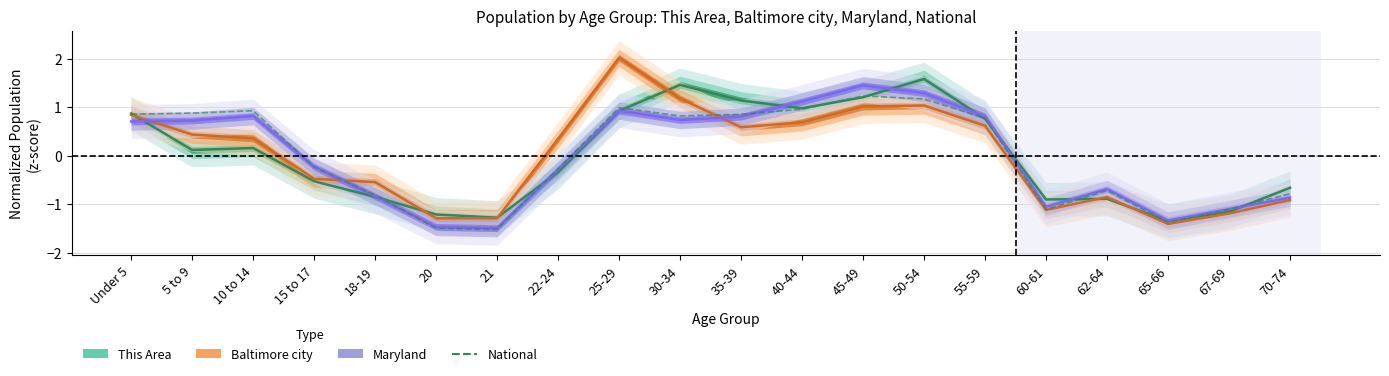

The value of Baltimore city at 10 to 14 is 0.6. True or false?

False